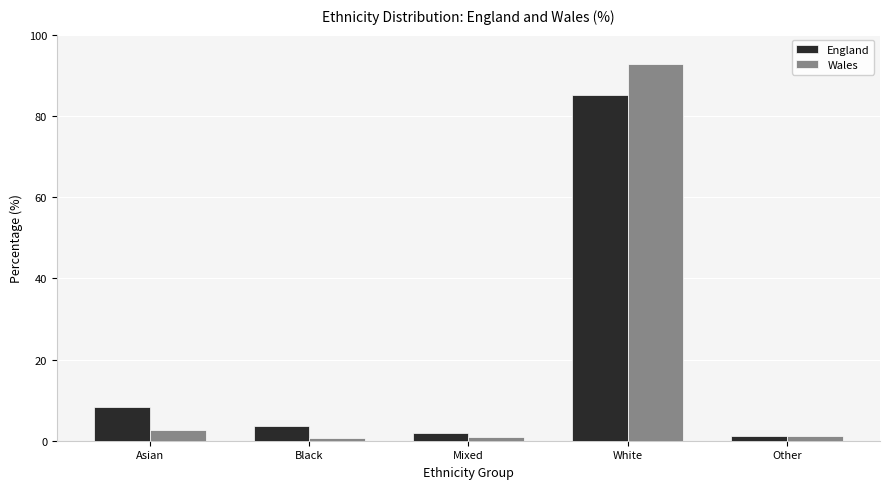

At which category is the sum across all series the highest?

White